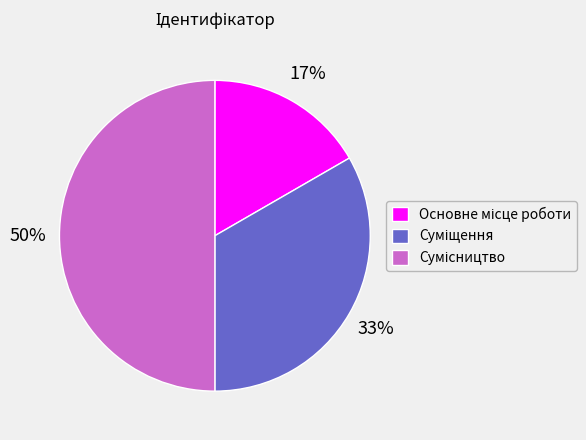

To the nearest percent, what is the difference between the largest and smallest slice percentages?

33%